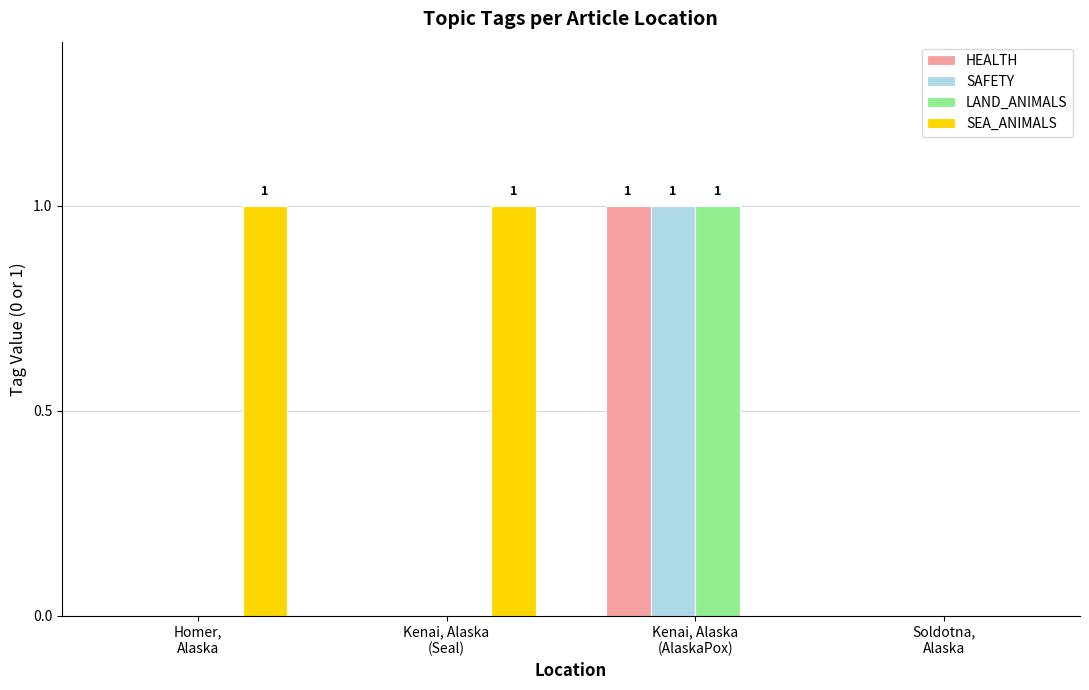

How many data points does each series have?

4